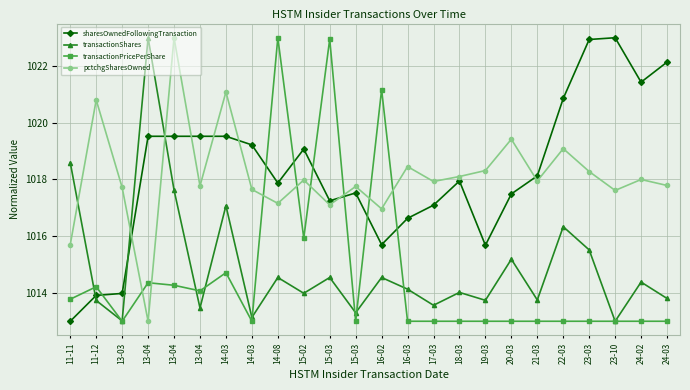

What is the label of the 2nd point from the left?

11-12